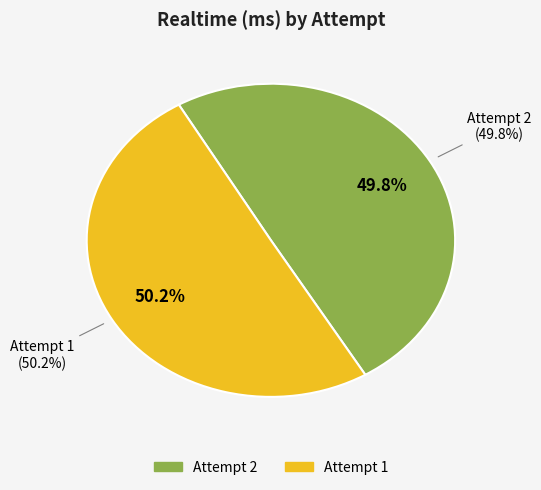

What percentage do Attempt 1 and Attempt 2 together represent?

100.0%